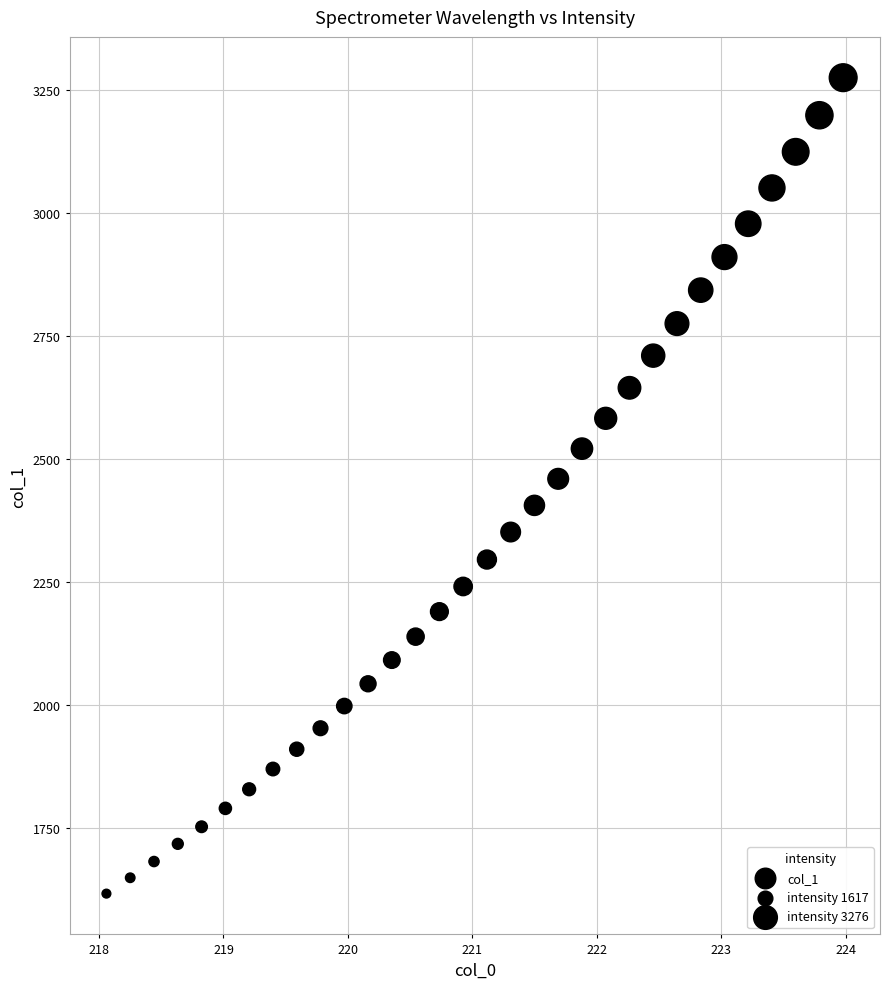

What is the range of X values (max minus min)?

5.9